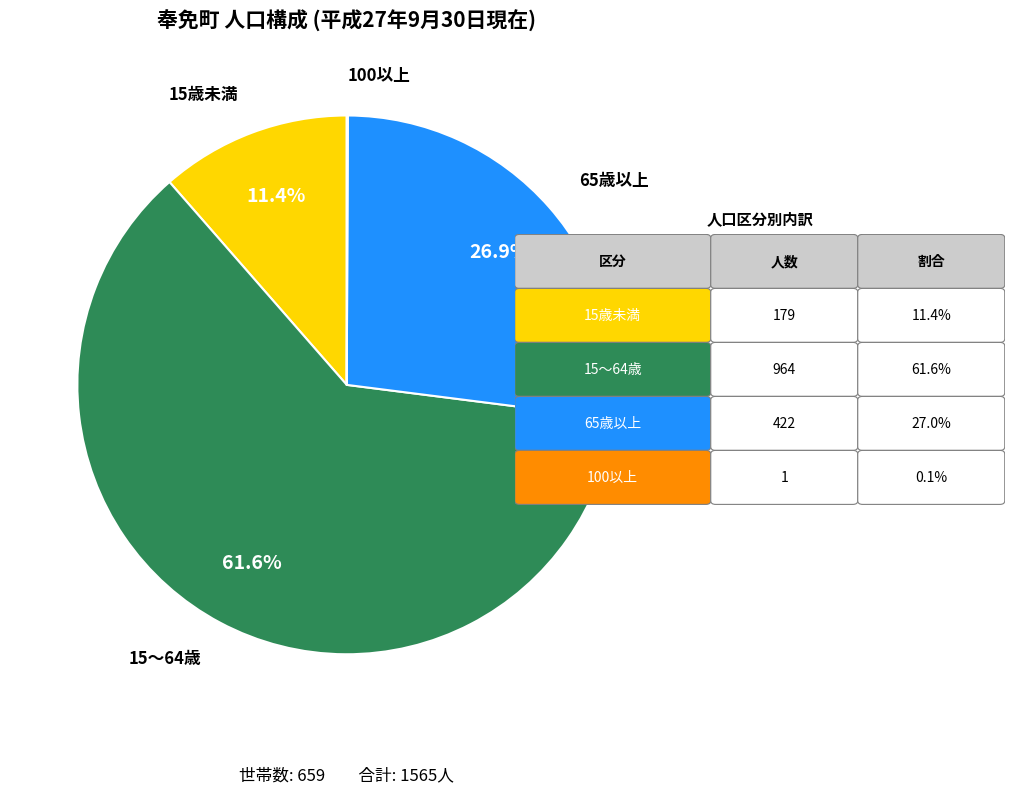

Does 65歳以上 account for over 50% of the chart?

No